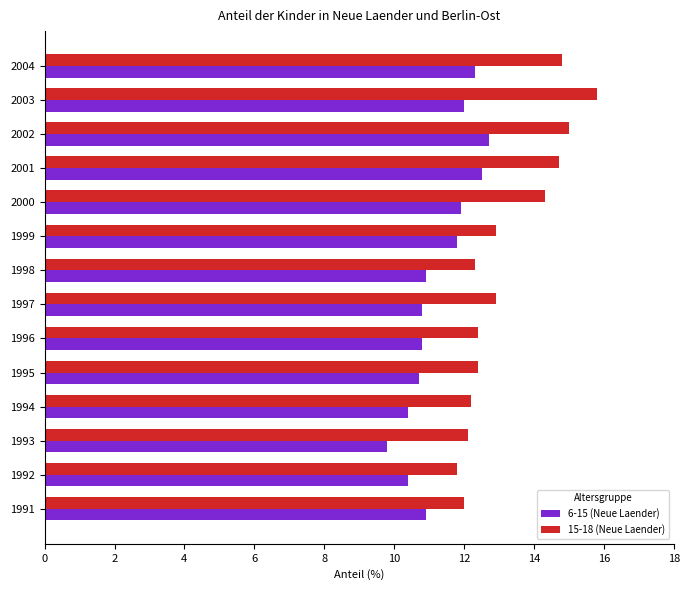

How many series are shown in this chart?

2